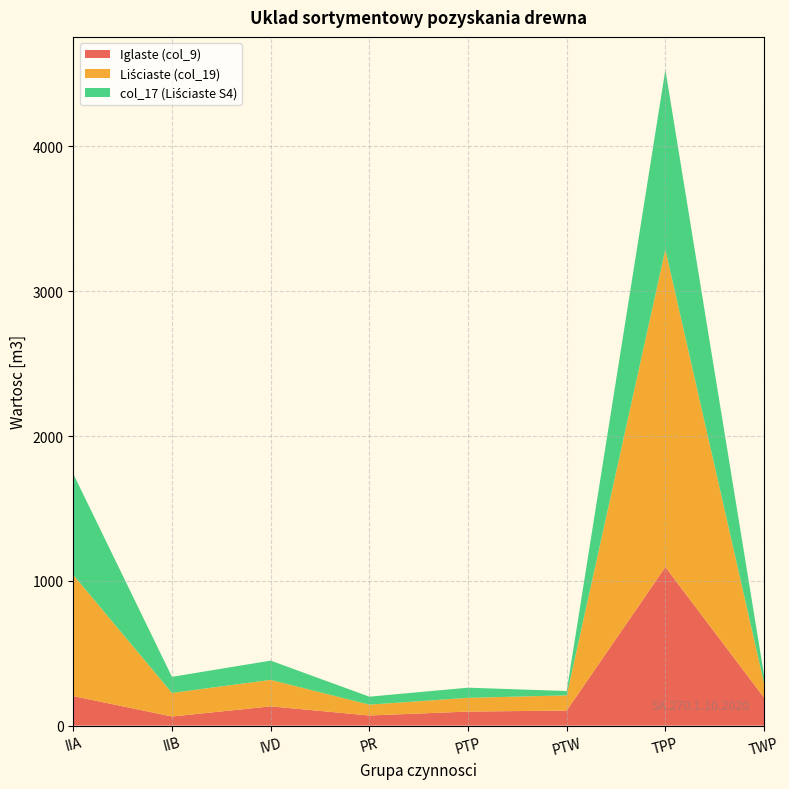

Reading left to right, extract all data points from this chart.

Iglaste (col_9): IIA=204	IIB=63	IVD=133	PR=70	PTP=97	PTW=104	TPP=1095	TWP=193
Liściaste (col_19): IIA=837	IIB=163	IVD=183	PR=75	PTP=95	PTW=105	TPP=2194	TWP=100
col_17 (Liściaste S4): IIA=698	IIB=111	IVD=133	PR=55	PTP=70	PTW=30	TPP=1241	TWP=55